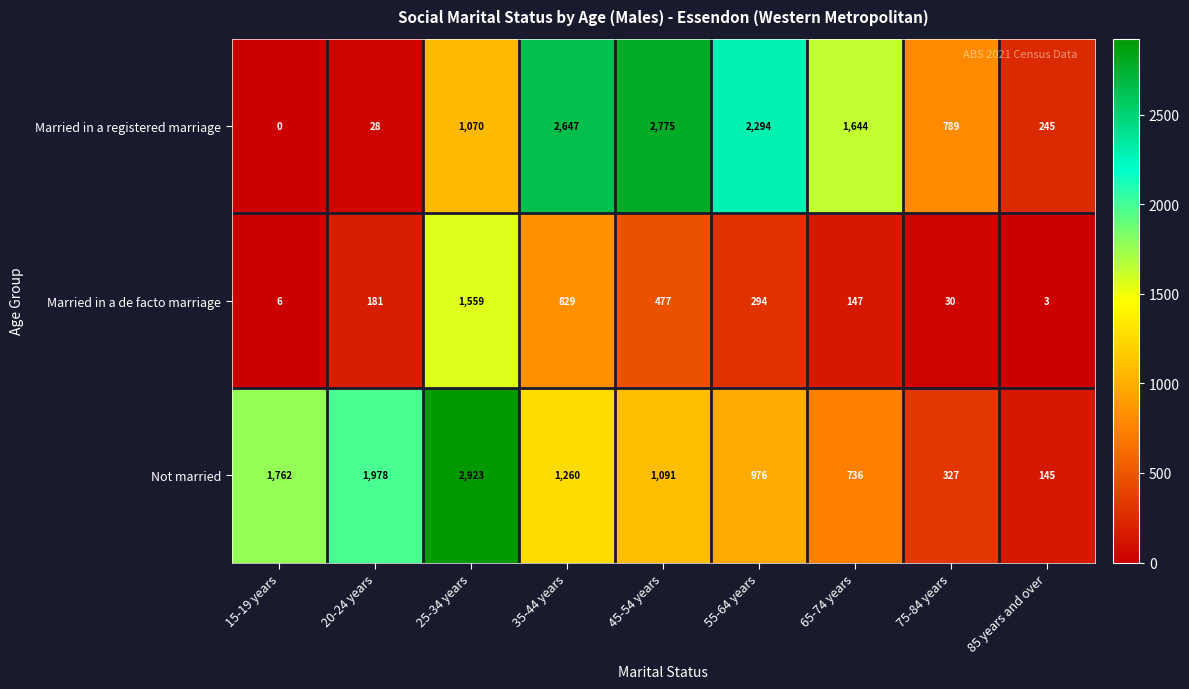

Reading right to left, extract all data points from this chart.

Married in a registered marriage: 245	789	1644	2294	2775	2647	1070	28	0
Married in a de facto marriage: 3	30	147	294	477	829	1559	181	6
Not married: 145	327	736	976	1091	1260	2923	1978	1762